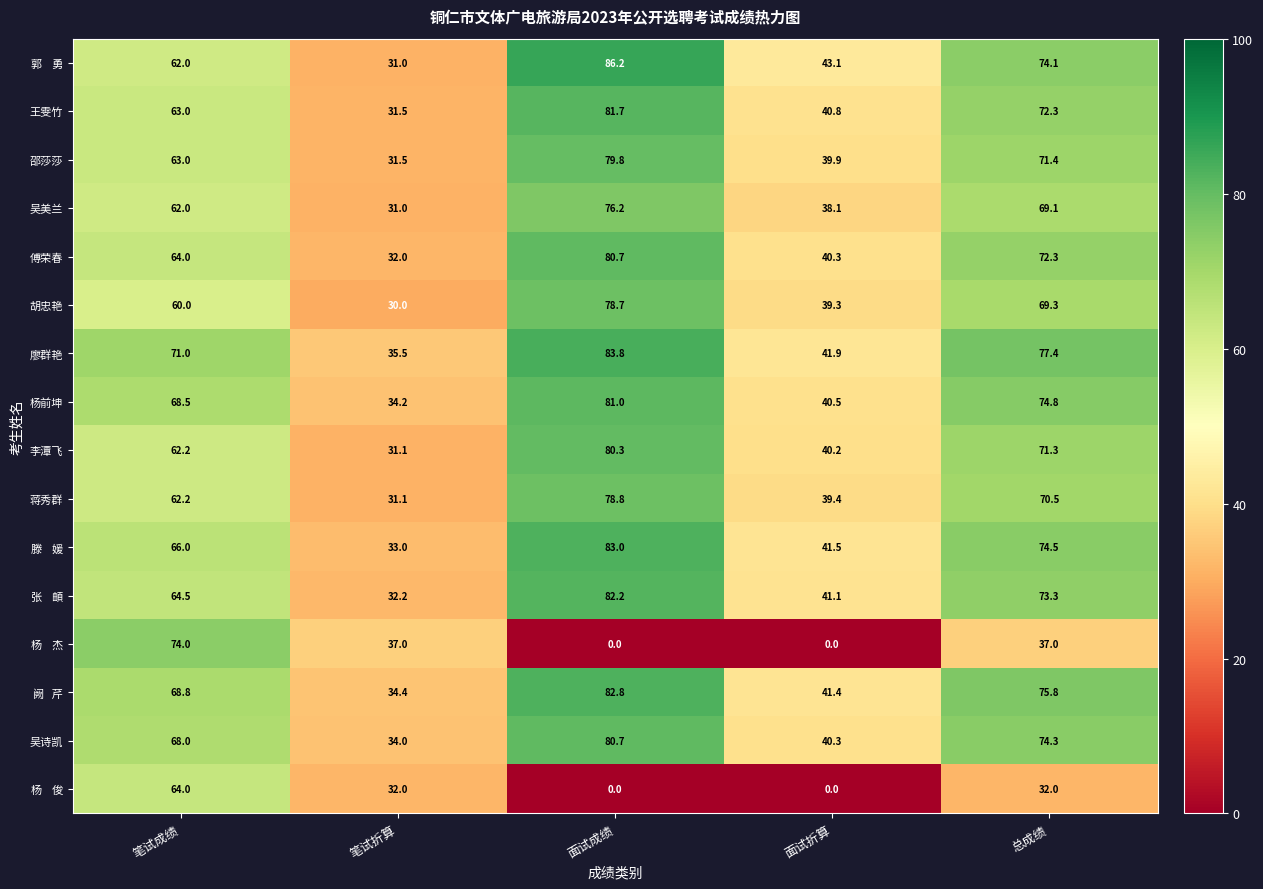

Which category has the highest value across all series?

面试成绩